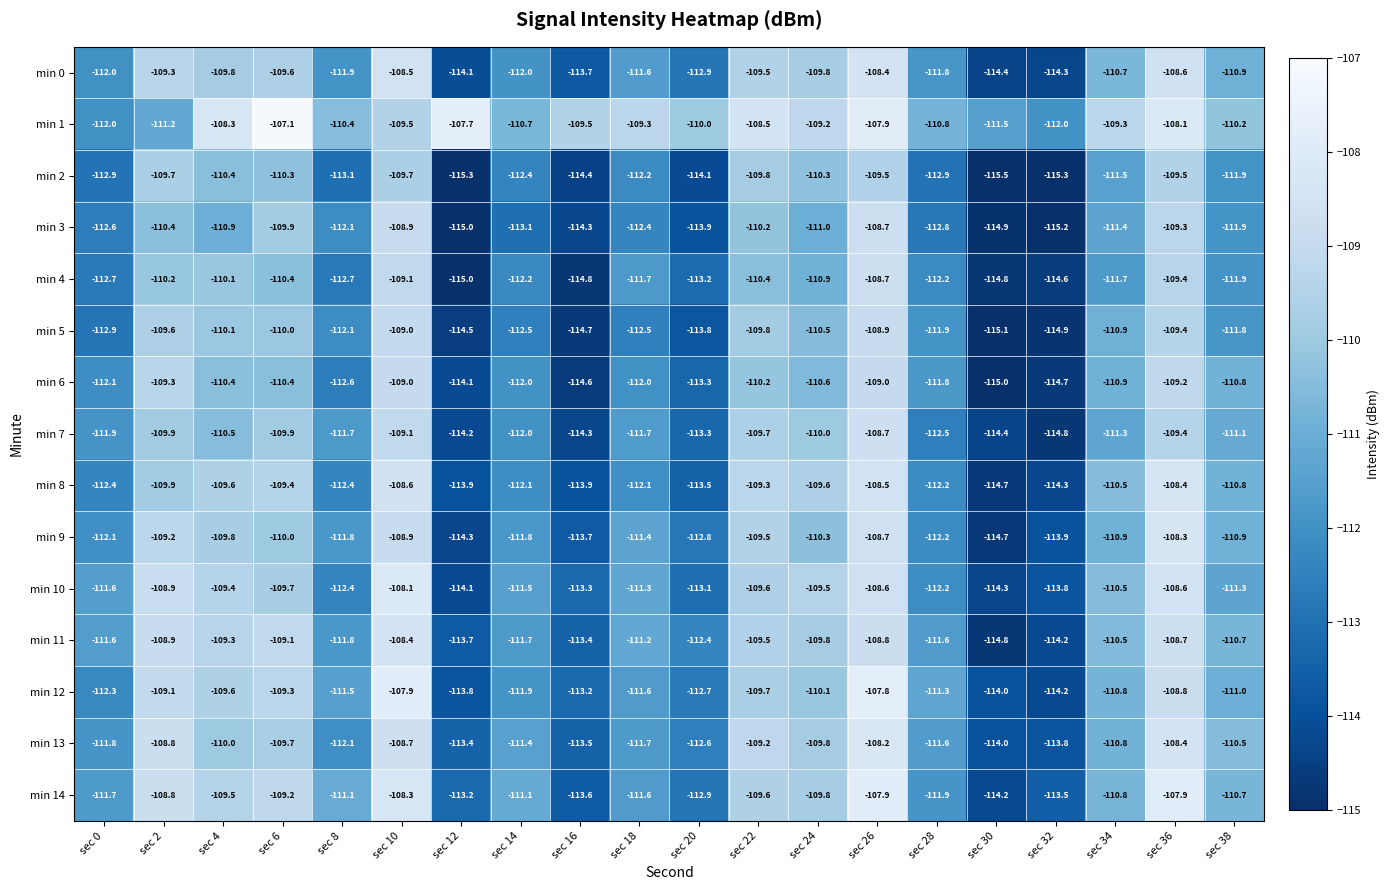

What is the difference between the second highest and second lowest values in the min 8 series?

5.8